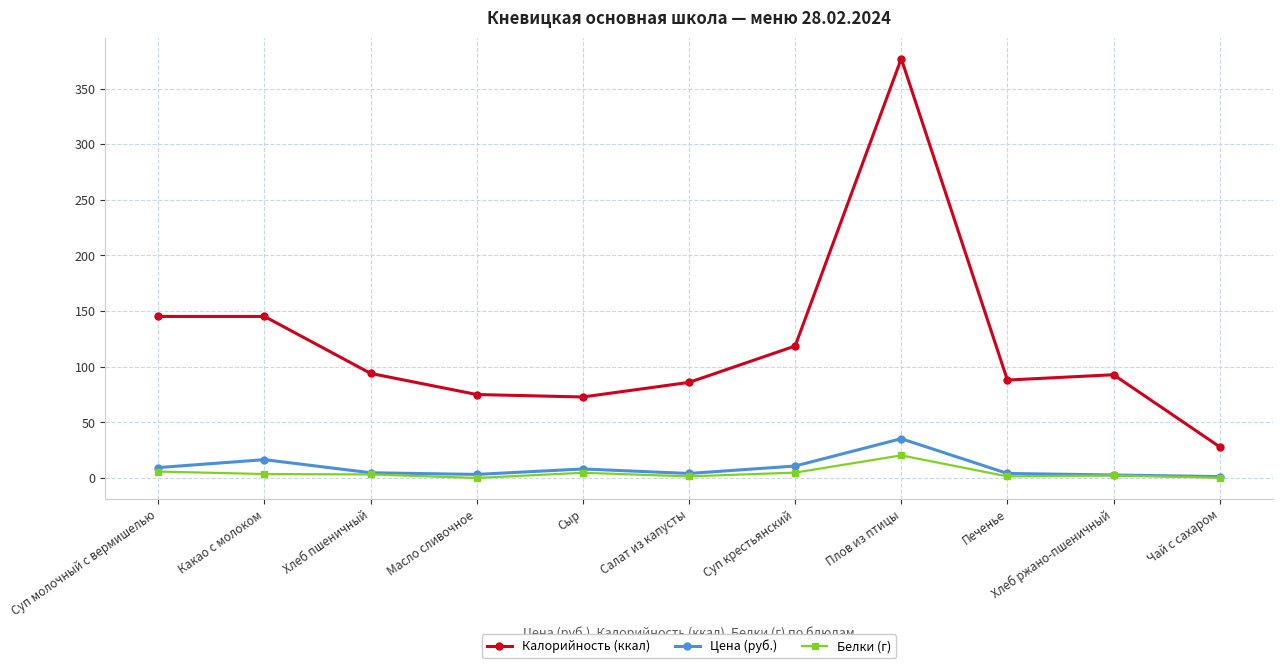

True or false: Калорийность (ккал) has a value of 243.8 at Суп молочный с вермишелью.

False